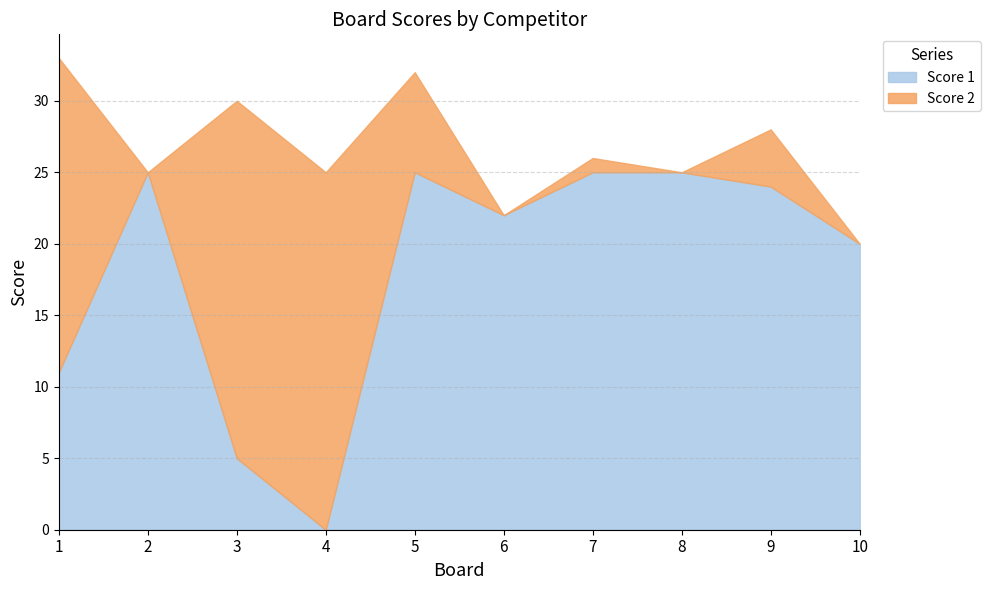

What is the highest value of the Score 2 series?

25